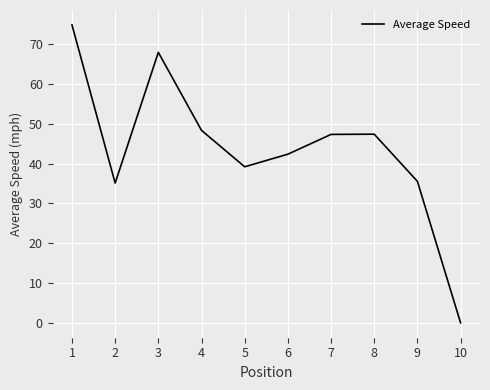

At which category does the data reach its first local valley?

2